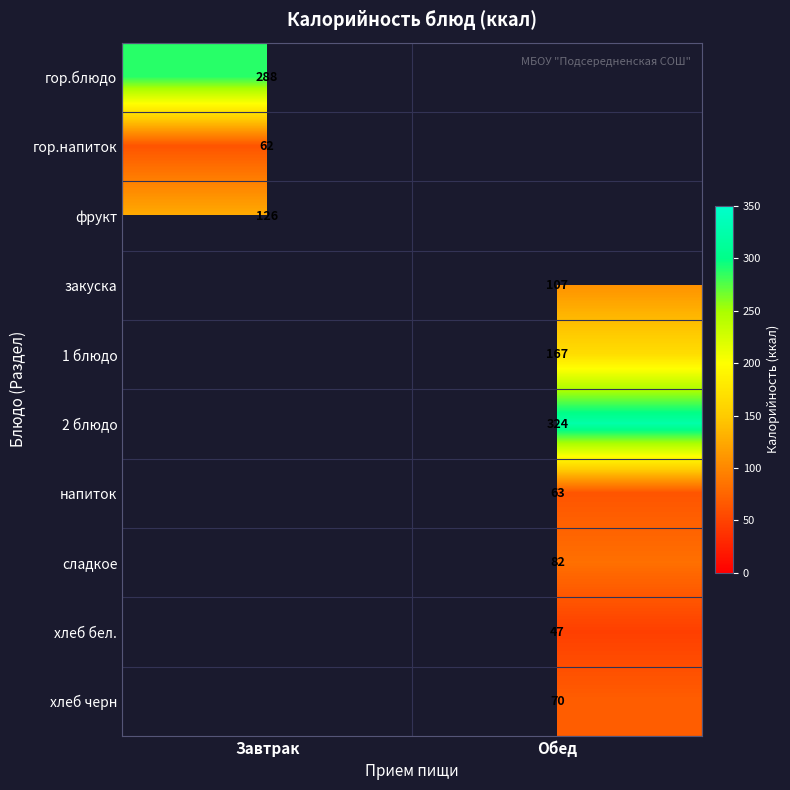

The value of гор.блюдо at Завтрак is 460.6. True or false?

False